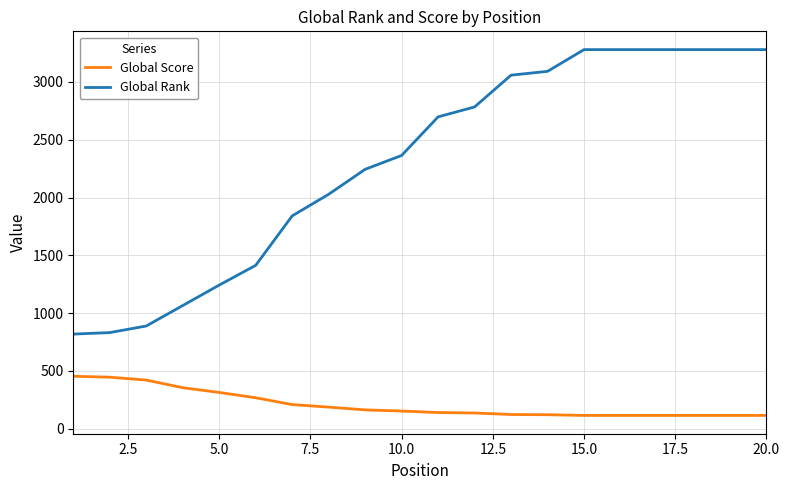

True or false: Global Rank and Global Score intersect in this chart.

False